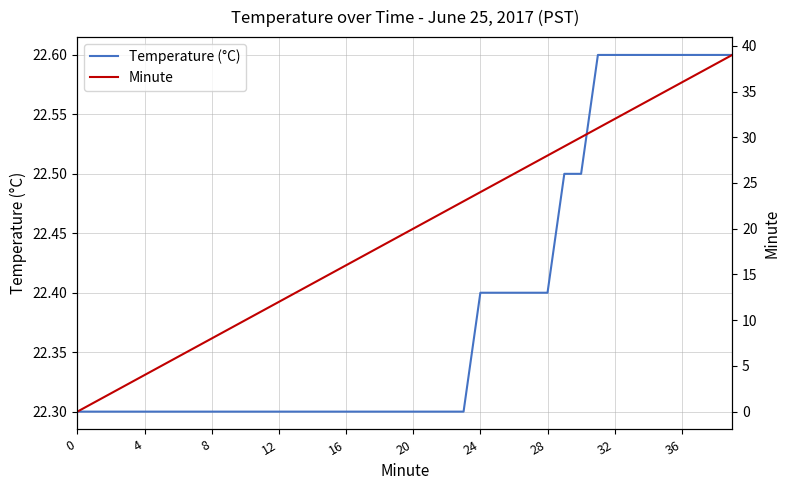

Is it true that Temperature (°C) equals 11.0 at 0?

False